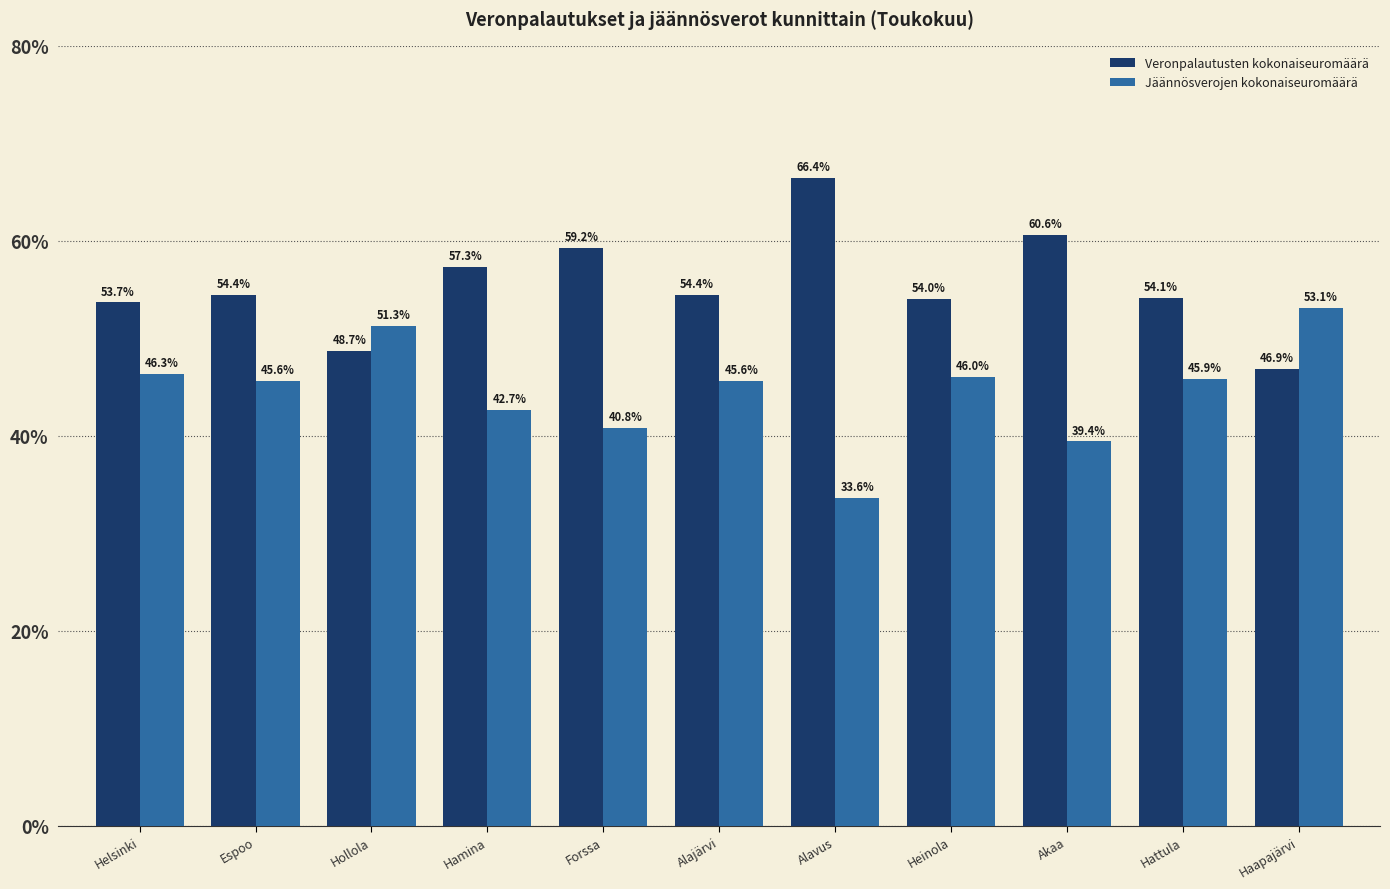

Count the number of categories in the chart.

11